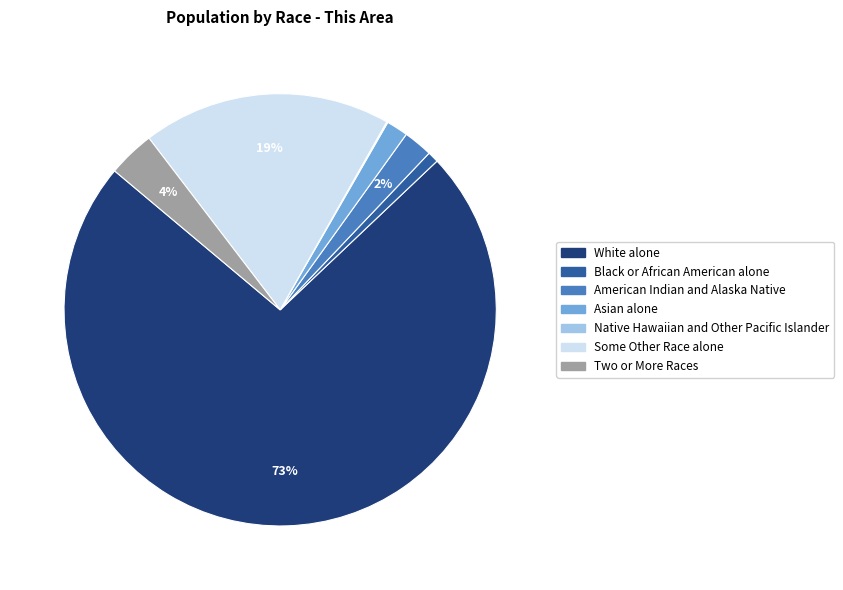

Between Asian alone and Two or More Races, which is larger?

Two or More Races